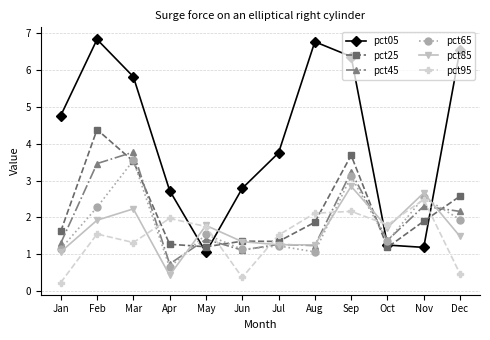

Where is the first local maximum for pct85?

Mar